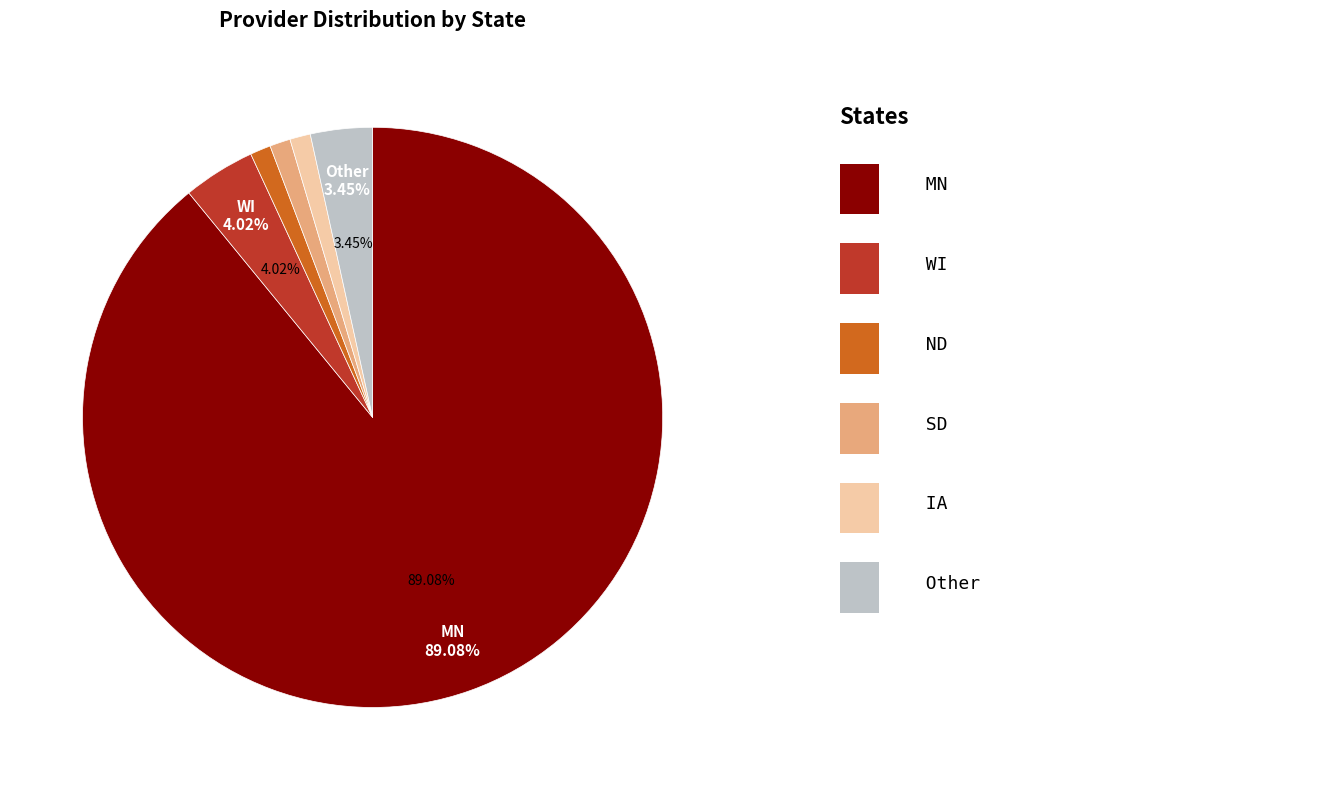

Is there any slice that represents more than half of the pie?

Yes